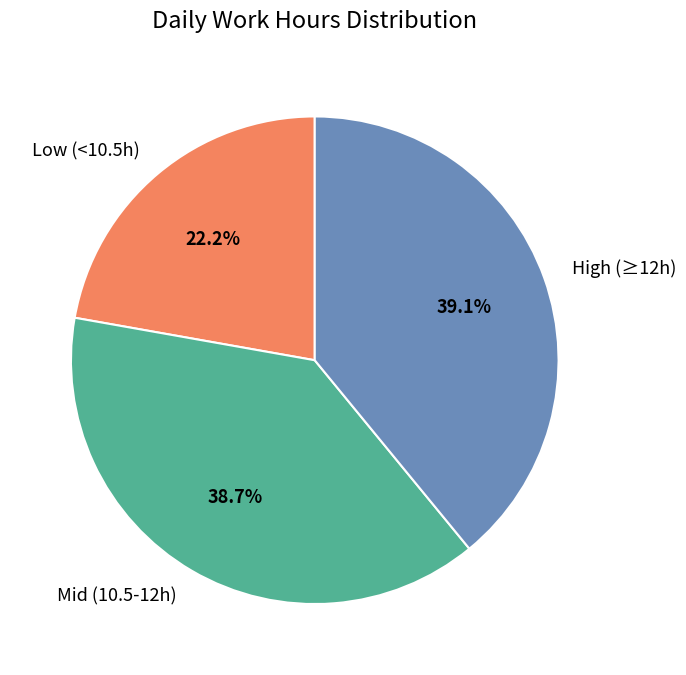

Combined, do Mid (10.5-12h) and Low (<10.5h) account for over 50%?

Yes